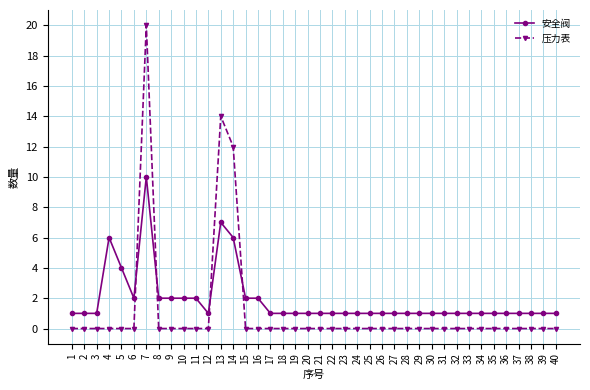

List the series in order of their peak value, lowest first.

安全阀, 压力表